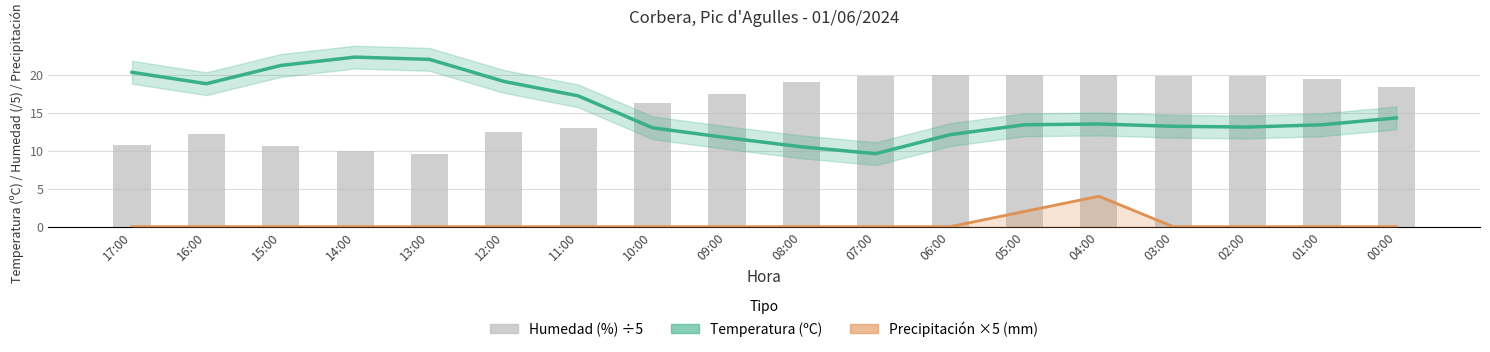

What is the sum of the Temperatura (ºC) values at 16:00 and 13:00?

40.8